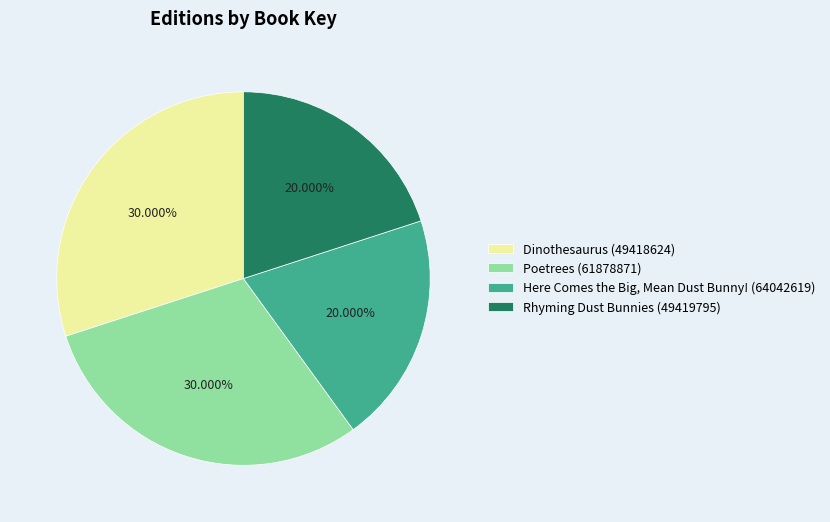

Does any single category account for the majority?

No